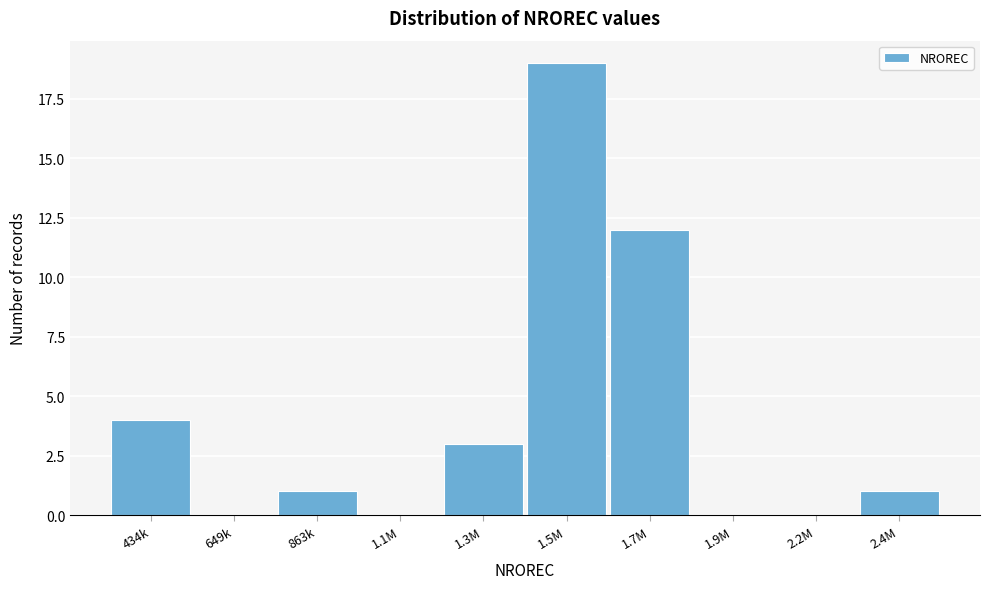

Reading right to left, list all the values displayed in this chart.

2.4M=1	2.2M=0	1.9M=0	1.7M=12	1.5M=19	1.3M=3	1.1M=0	863k=1	649k=0	434k=4